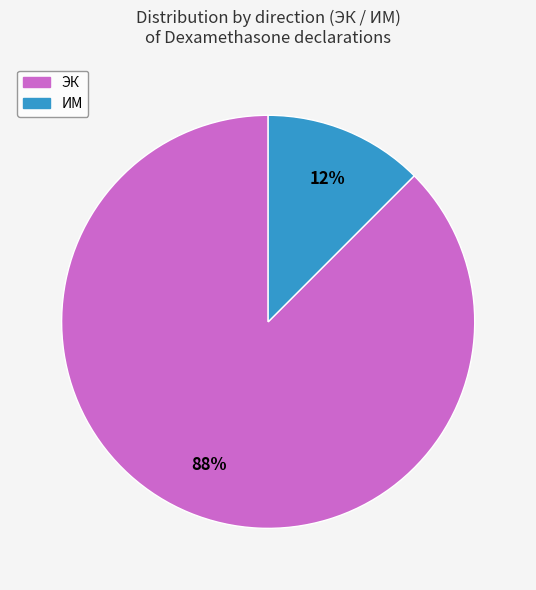

Is the sum of ИМ and ЭК greater than half?

Yes